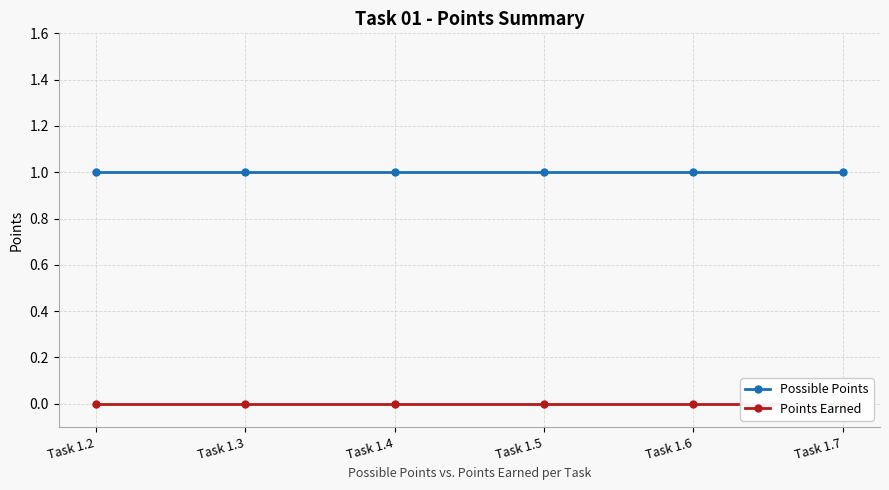

What is the value of the Possible Points point at the 5th from the left?

1